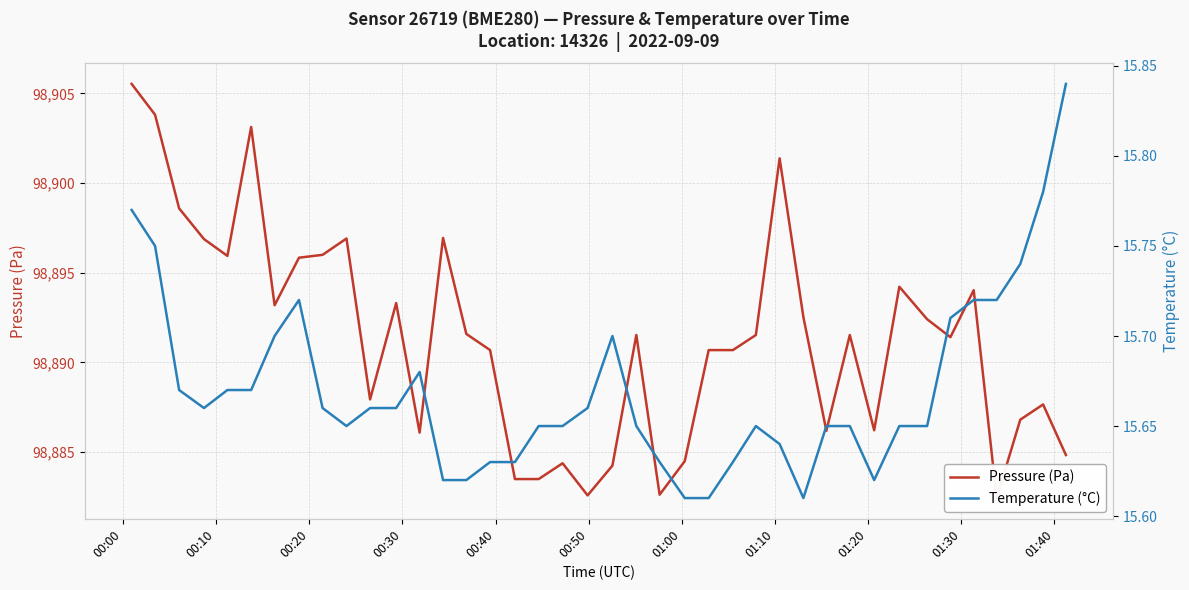

True or false: Pressure (Pa) has more than 0 points higher than both neighbors.

True